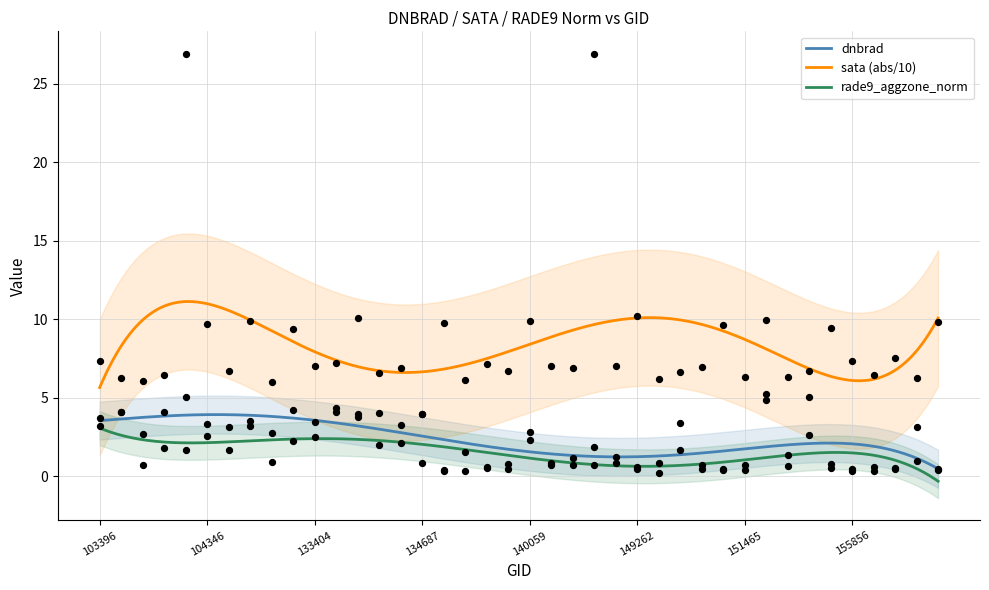

Is the value of dnbrad at 103760 greater than the value of rade9_aggzone_norm at 170647?

Yes